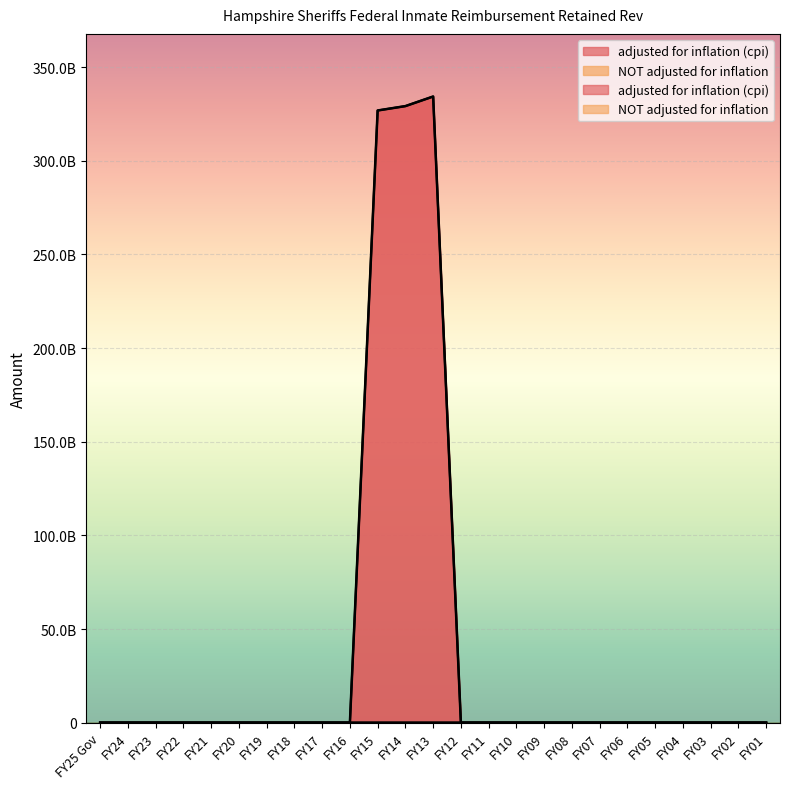

How many values in the NOT adjusted for inflation series exceed 0?

3